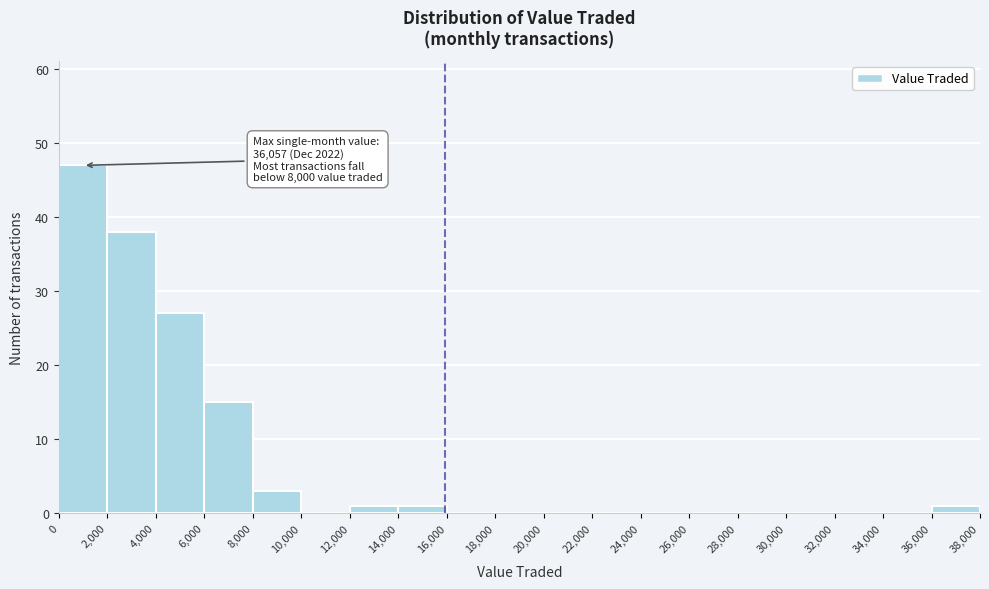

Over which range of the x-axis is the bar tallest?

0 to 2,000